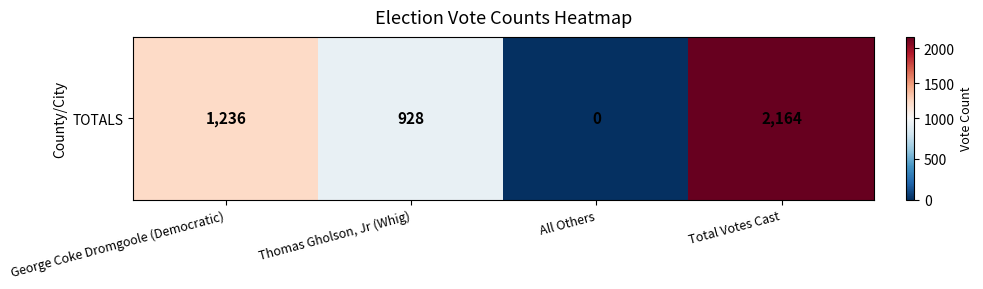

What is the difference between the maximum and minimum values?

2164